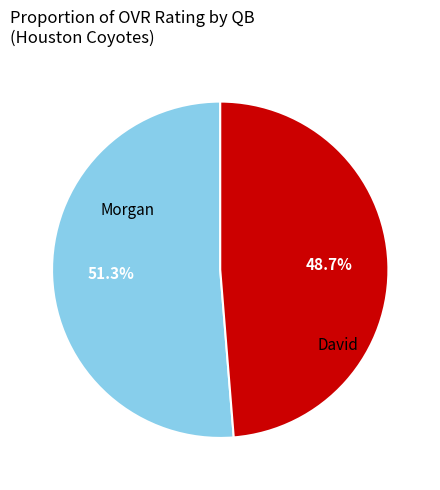

Which has a higher value, David or Morgan?

Morgan